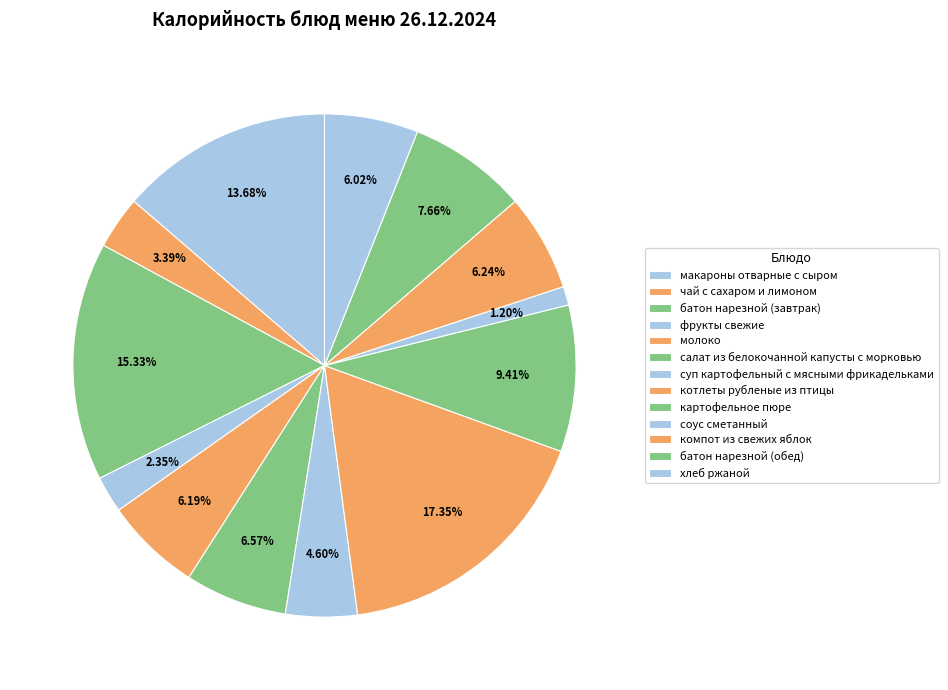

Count the number of slices in the pie.

13